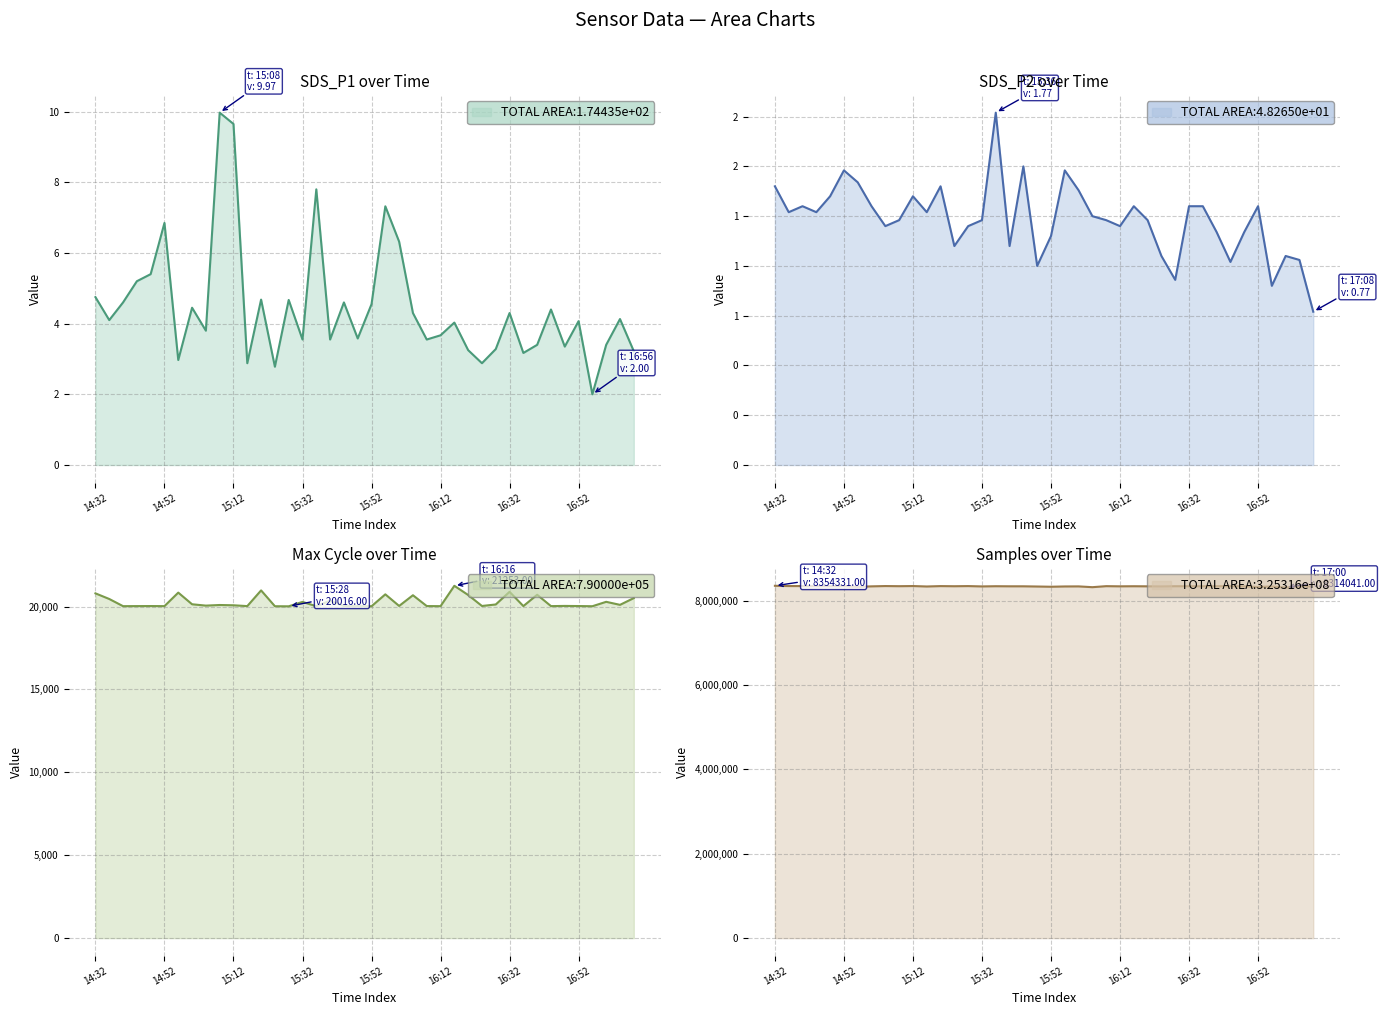

At 9, list the series in order from smallest to largest.

SDS_P2 over Time, SDS_P1 over Time, Max Cycle over Time, Samples over Time